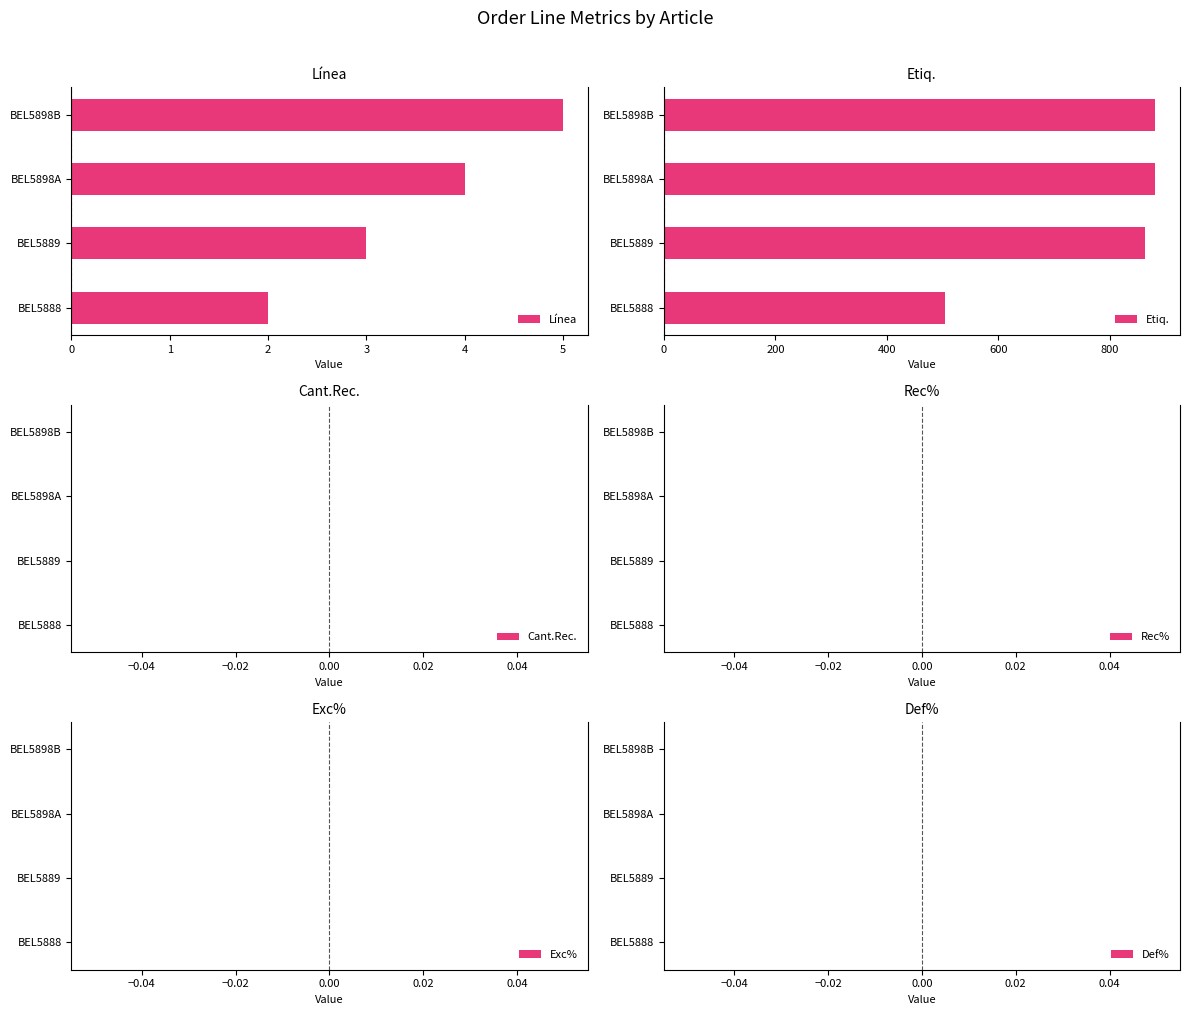

List the labels in order of Línea value, smallest first.

BEL5888, BEL5889, BEL5898A, BEL5898B